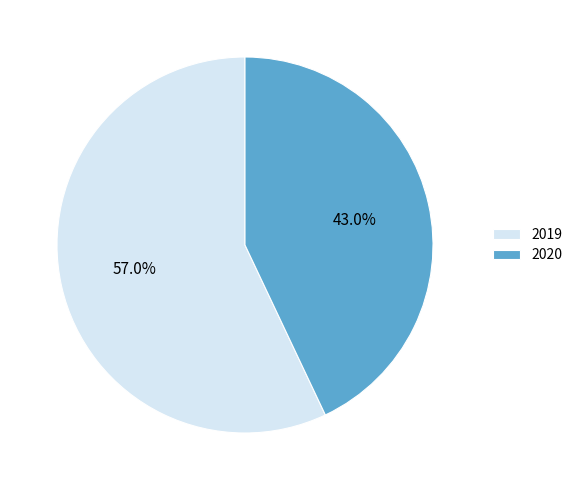

What percentage is NOT represented by 2019?

43.0%